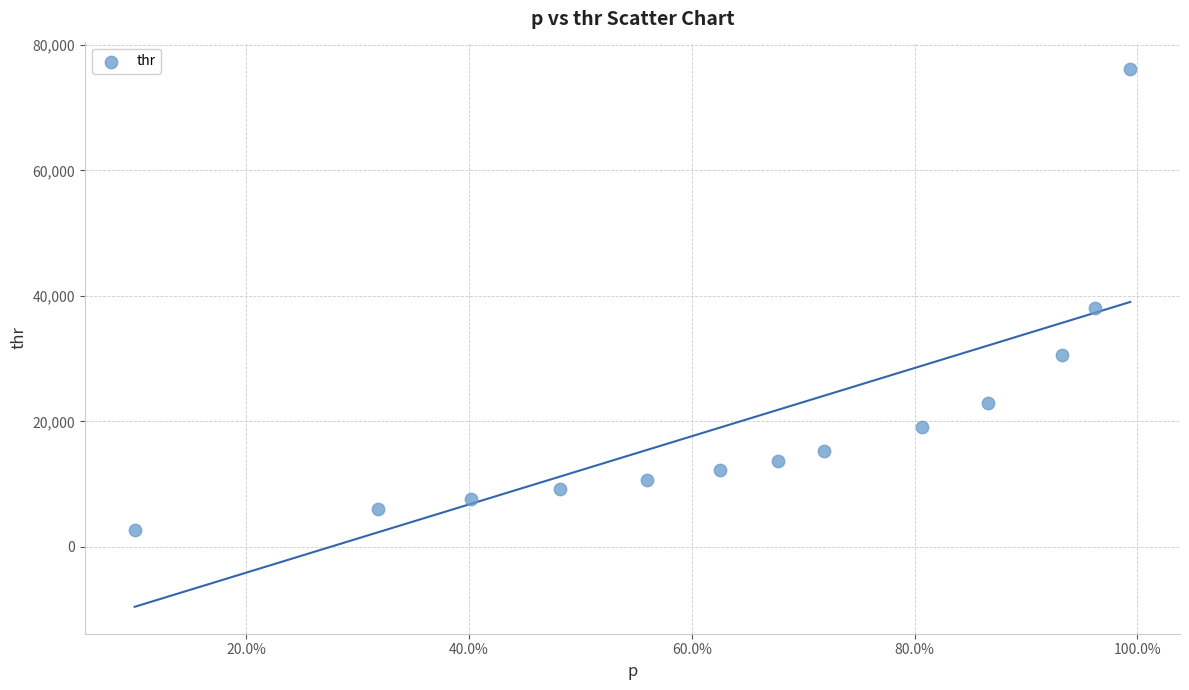

What is the range of X values (max minus min)?

0.9